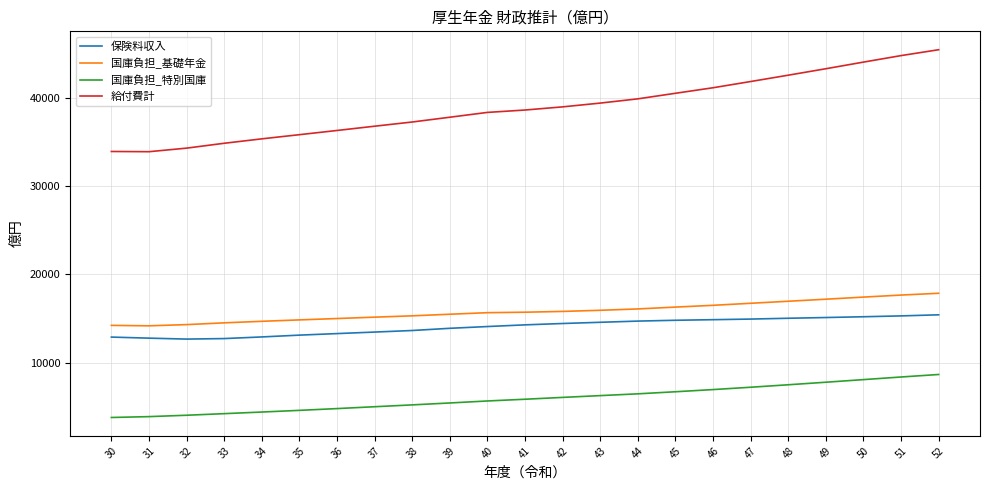

True or false: 保険料収入 has a value of 13112.4 at 35.

True